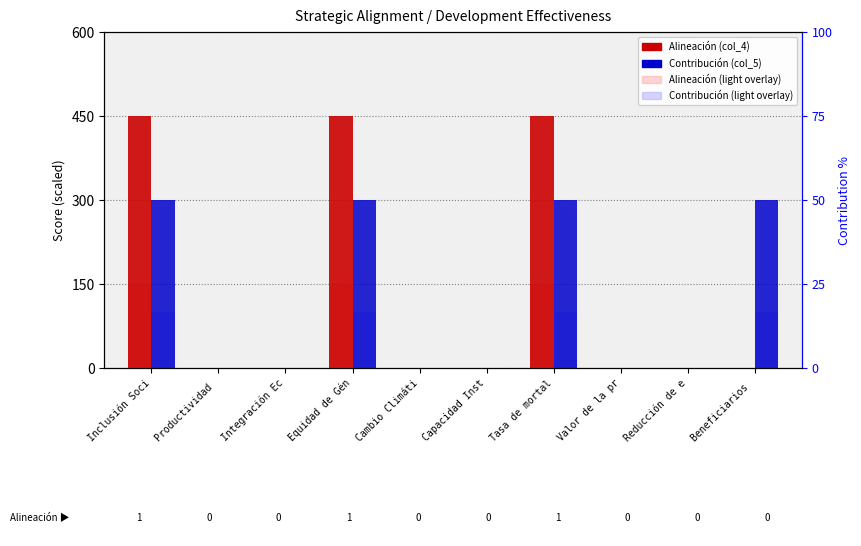

What is the sum of all Contribución (light) values?

400